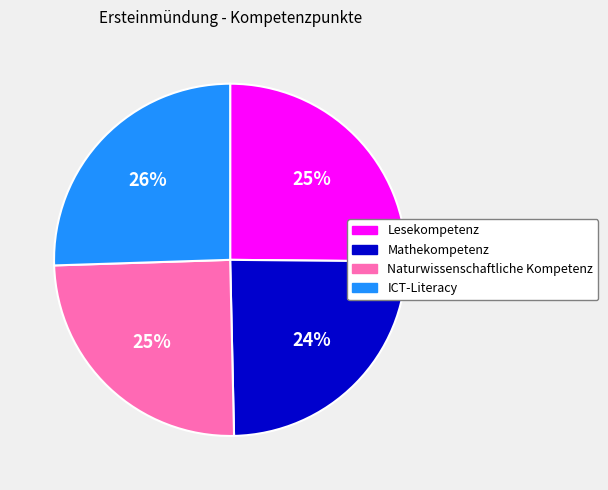

Is there any slice that represents more than half of the pie?

No